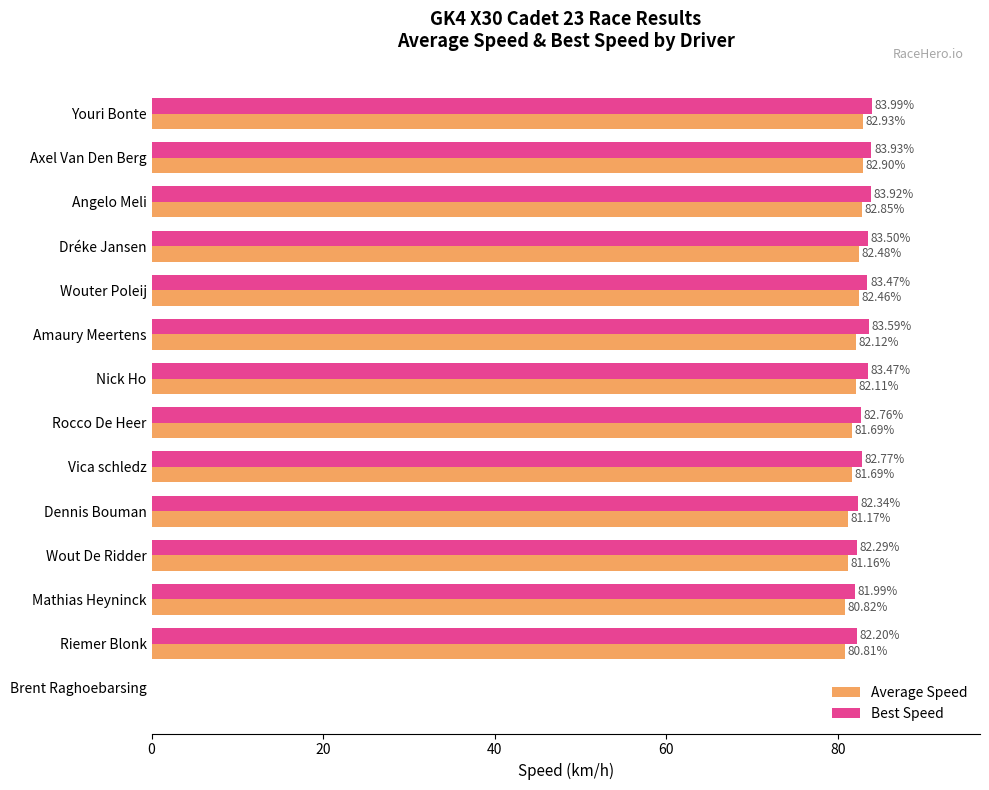

What is the average value of the Average Speed series?

76.1